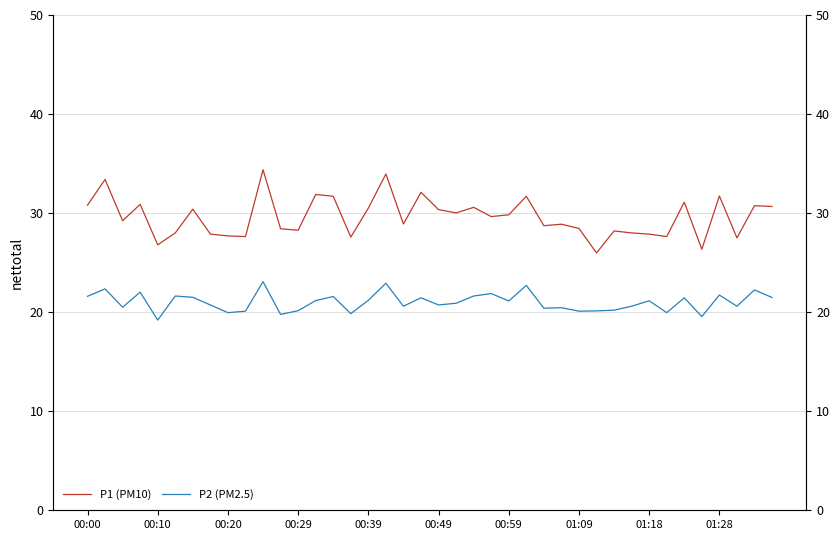

True or false: P2 (PM2.5) and P1 (PM10) intersect in this chart.

False